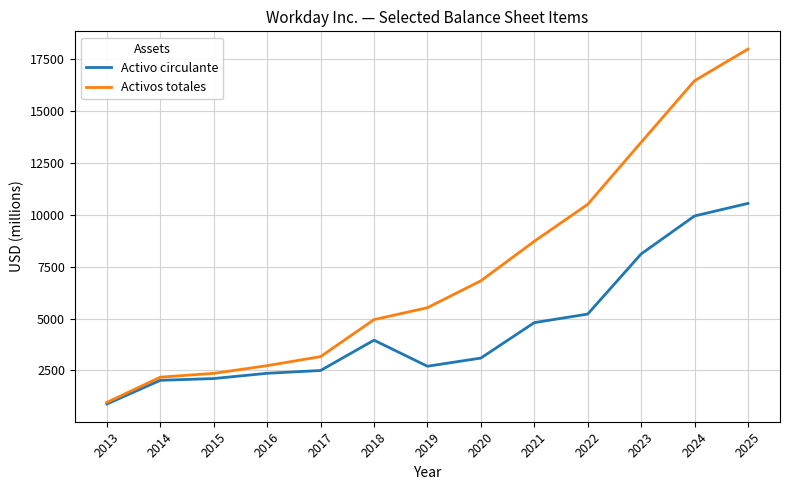

Rank the series at 2020 from lowest to highest value.

Activo circulante, Activos totales